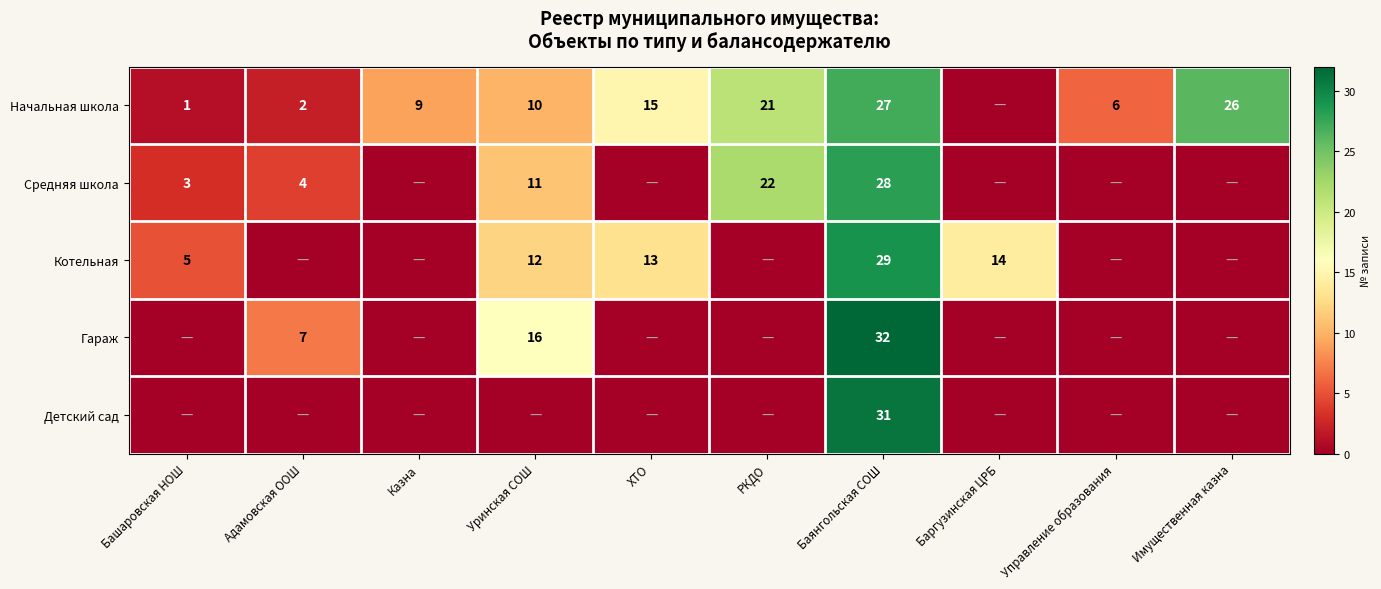

What is the difference between the Средняя школа values at Баянгольская СОШ and Башаровская НОШ?

25